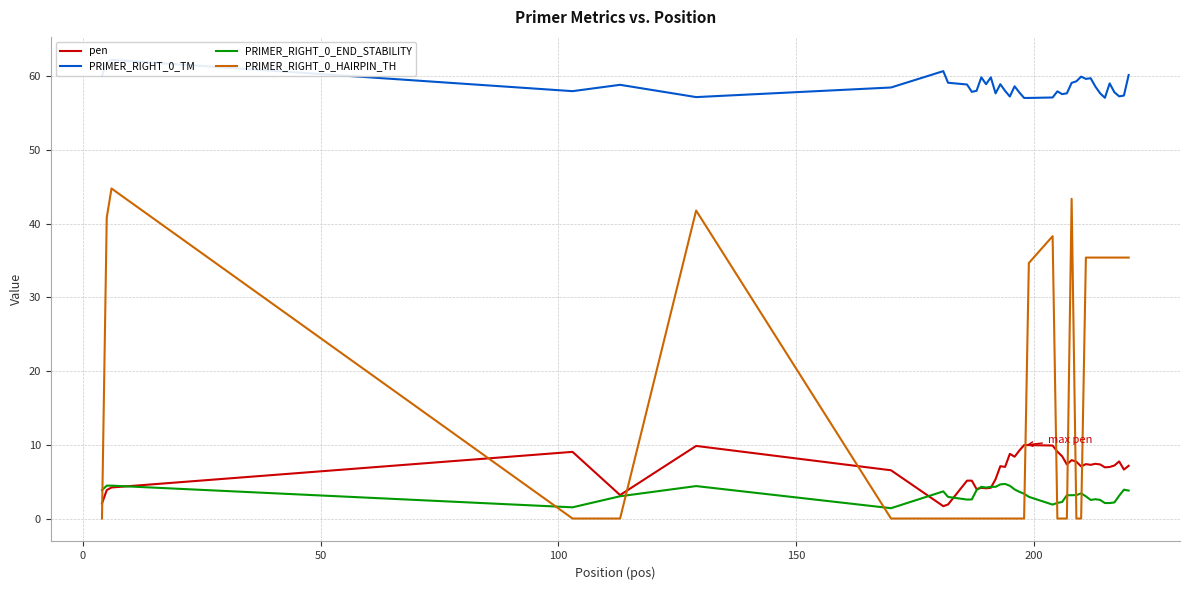

What is the minimum value for PRIMER_RIGHT_0_END_STABILITY?

1.4